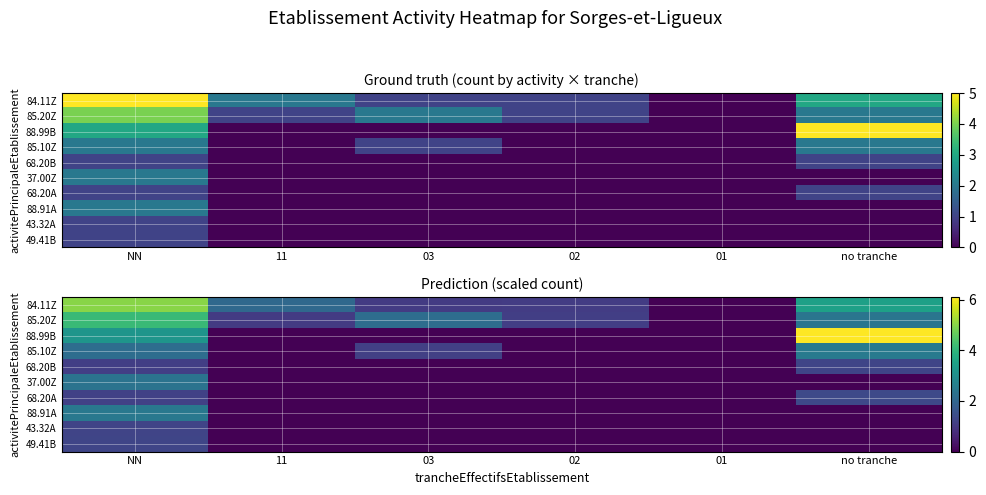

Which label corresponds to the smallest value in the chart?

01